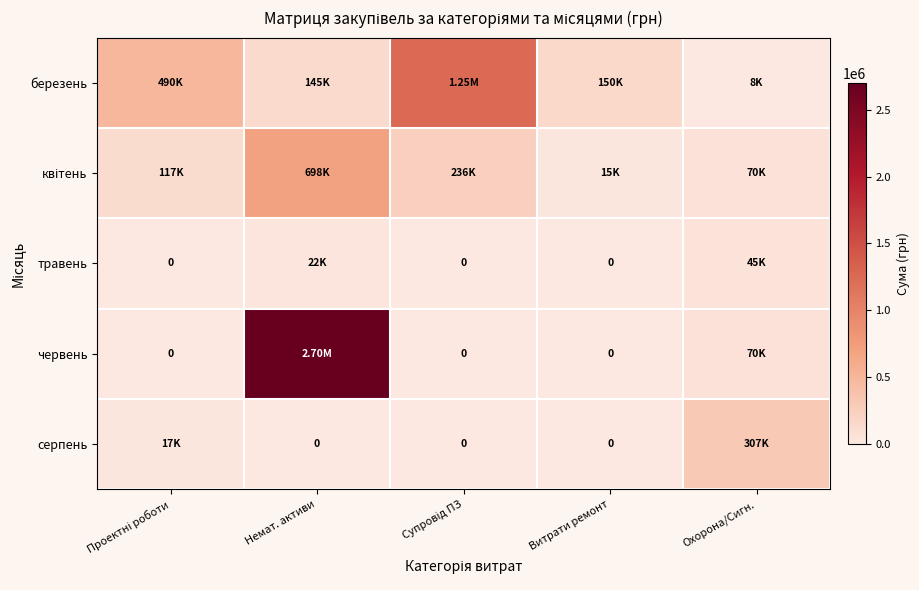

Is it true that червень equals 70000.0 at Охорона/Сигн.?

True